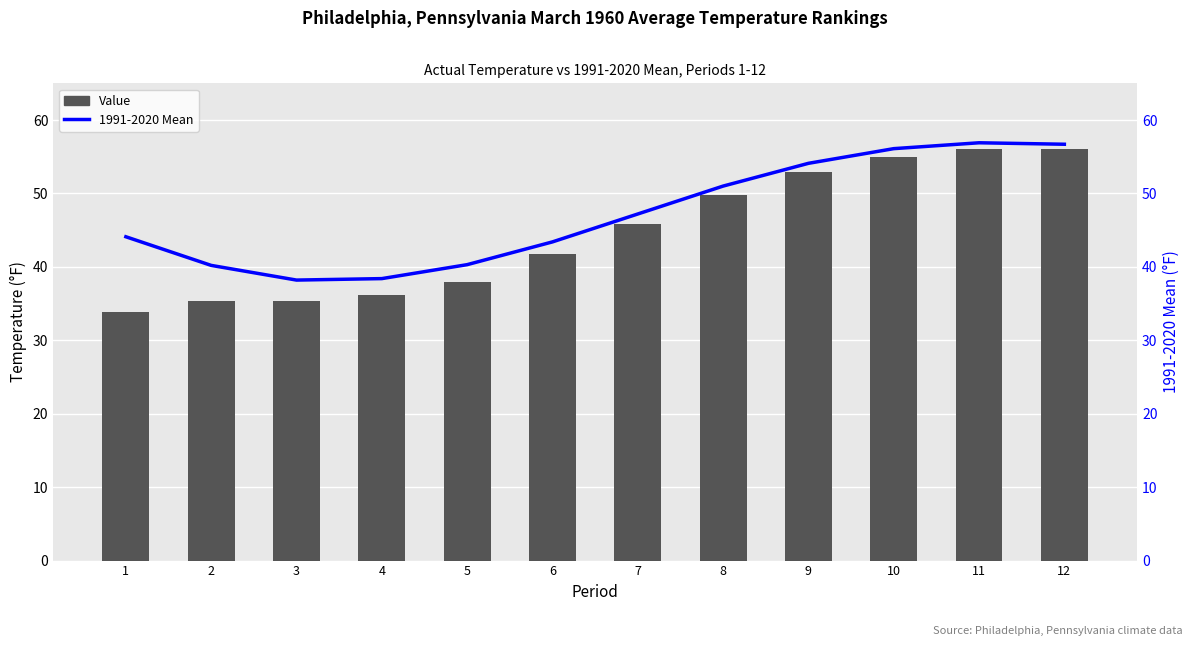

What is the average value of the Value series?

44.6